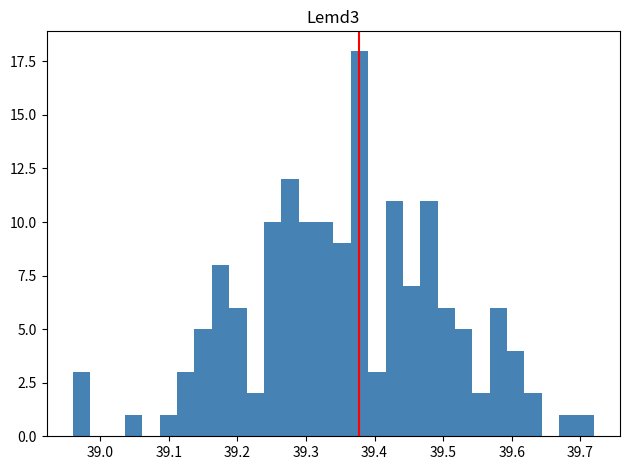

Around what value on the x-axis is the tallest bar? Give the approximate position of its centre, as read against the axis.

39.38